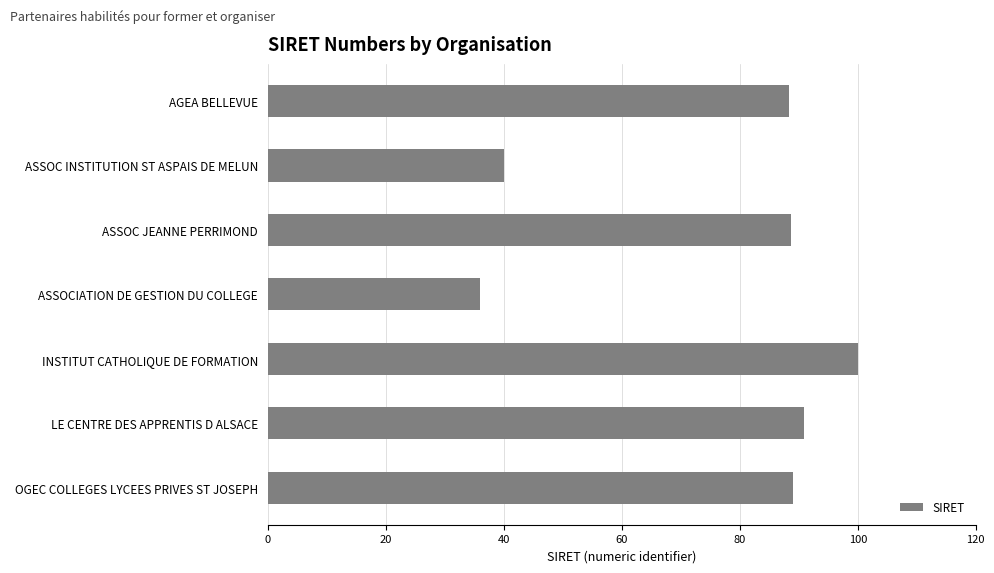

How many bars are there in total?

7